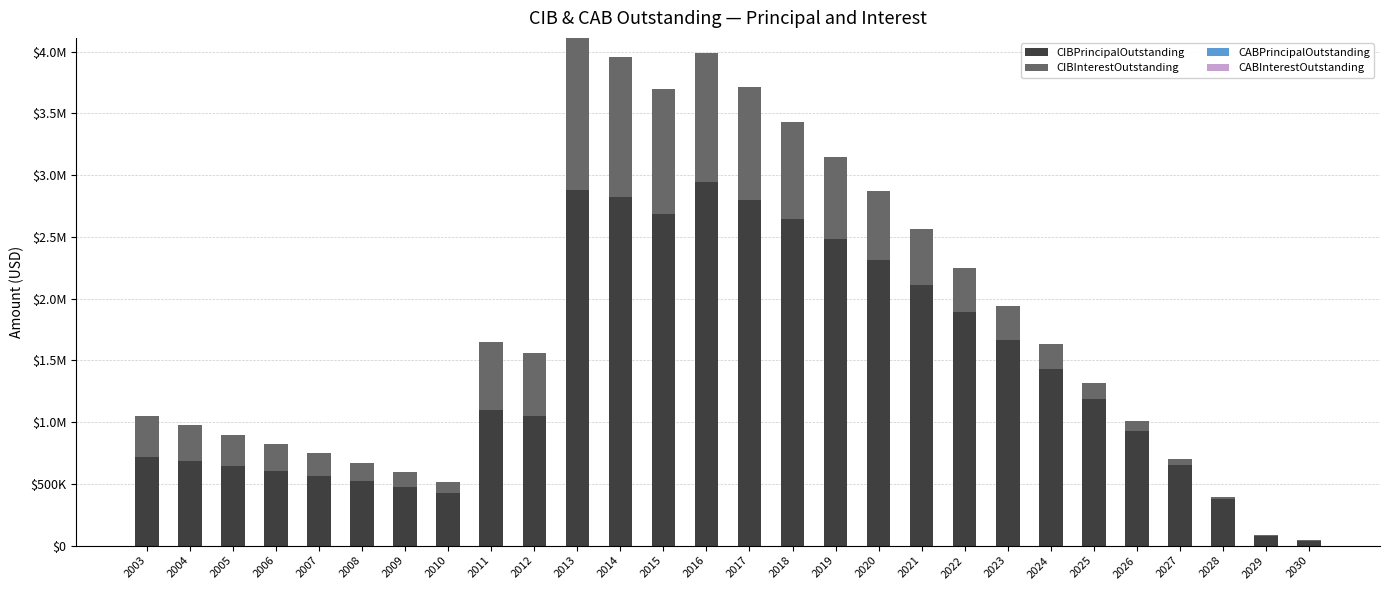

Which has a higher value, 2010 or 2023?

2023